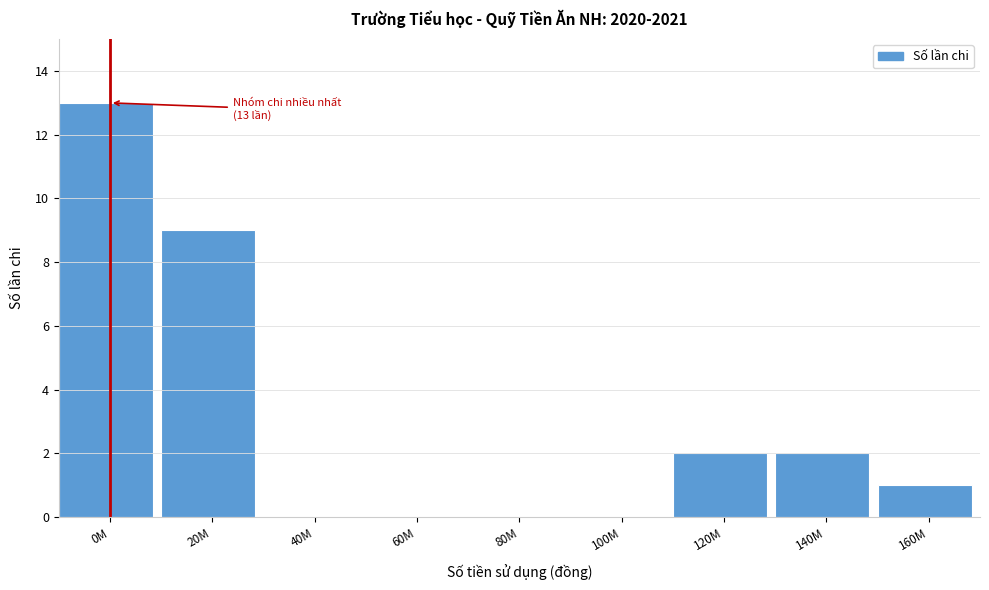

Reading left to right, what are all the values shown in this chart?

0M=13	20M=9	40M=0	60M=0	80M=0	100M=0	120M=2	140M=2	160M=1